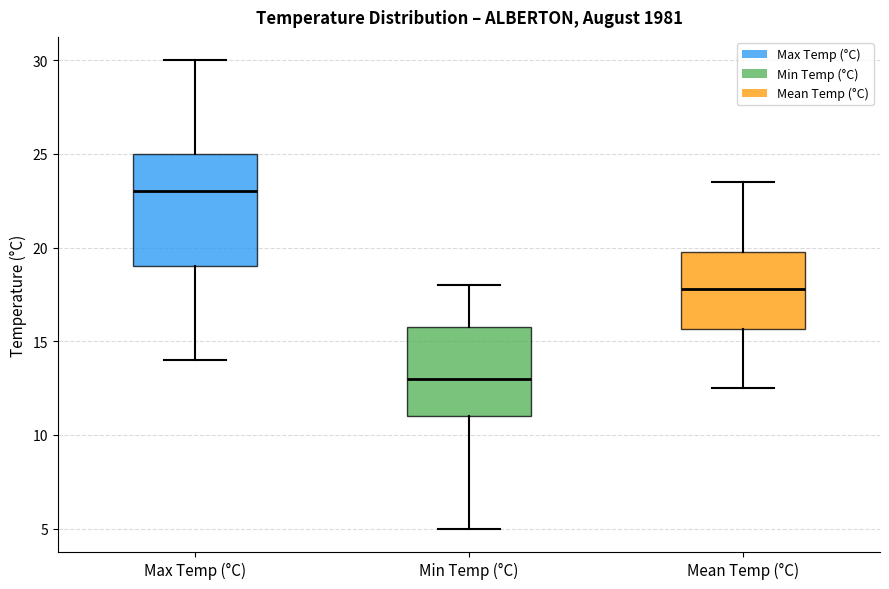

Comparing the boxes themselves (not the whiskers), which one is the tallest?

Max Temp (°C)